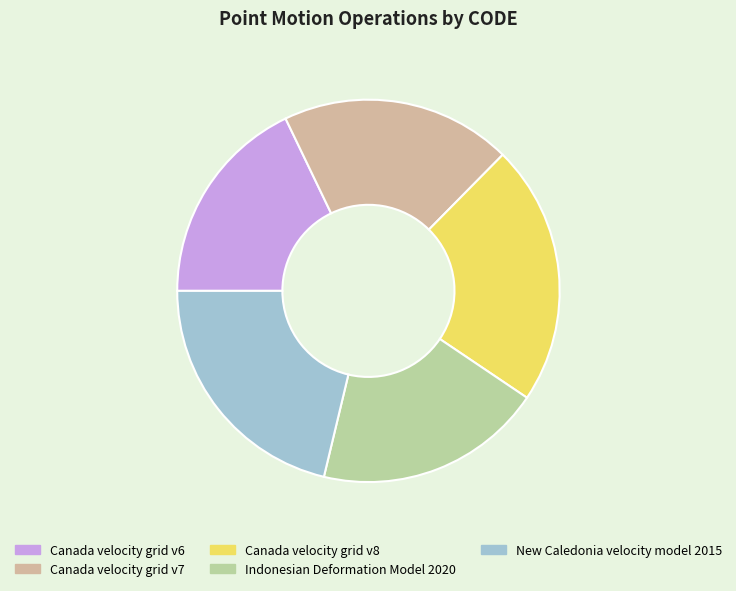

What portion of the pie excludes Canada velocity grid v6?

82.1%